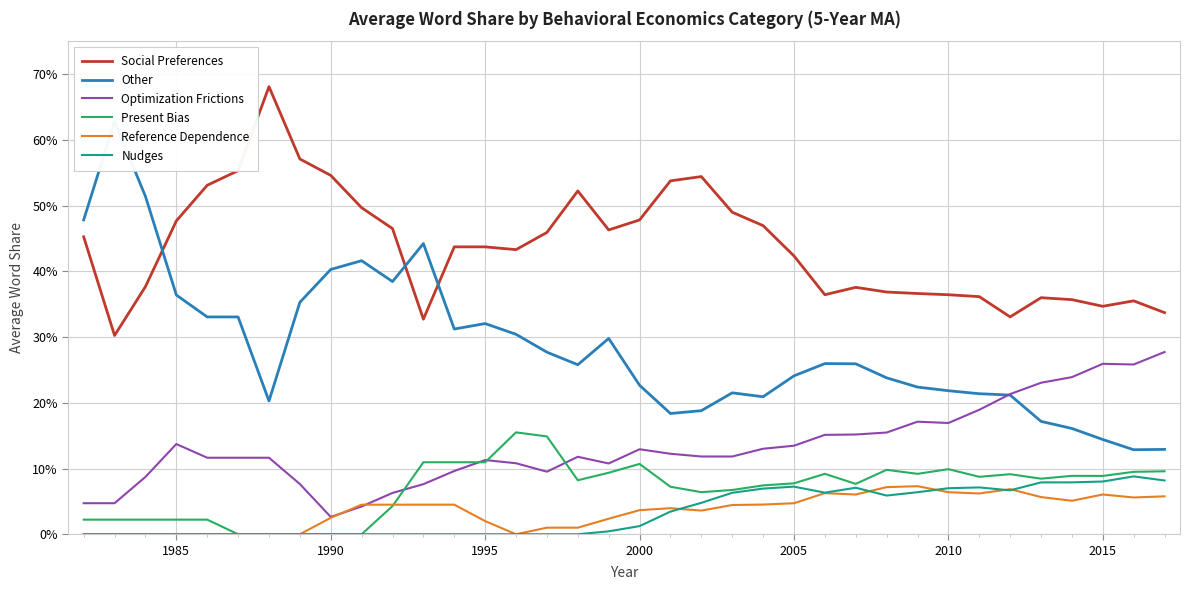

Is the value of Social Preferences at 10 greater than the value of Other at 1985?

No